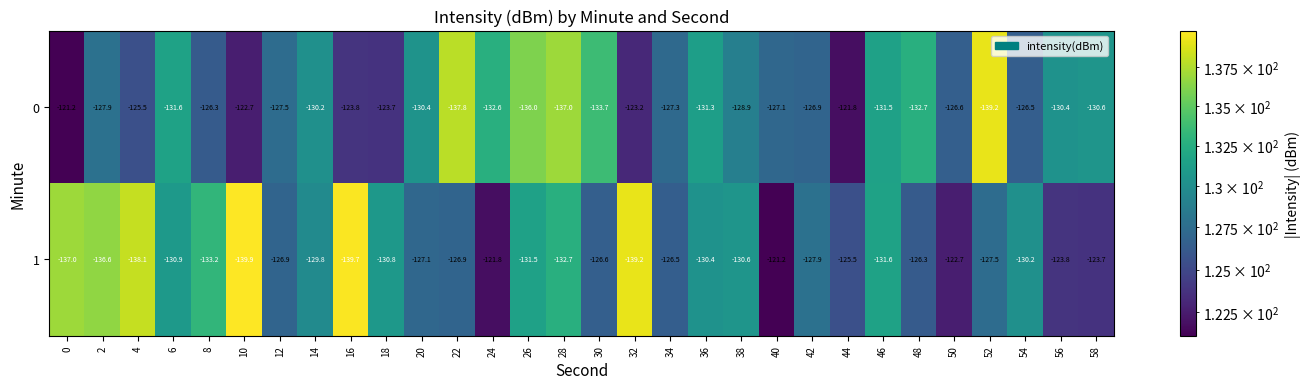

Is it true that 0 equals -127.1 at 40?

True